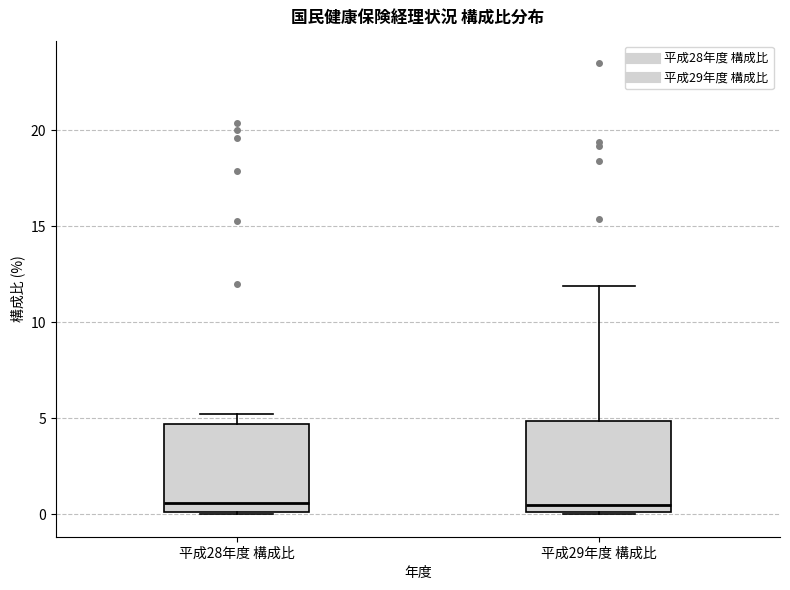

Reading left to right, read every box against the y-axis: the position of its median line, the range the box covers, and the ends of its whiskers. The values are not printed on the chart, so give them approximately, as read against the axis.

平成28年度 構成比: median 0.5, box 0.0 to 4.5, whiskers 0.0 to 5.0
平成29年度 構成比: median 0.5, box 0.0 to 5.0, whiskers 0.0 to 12.0